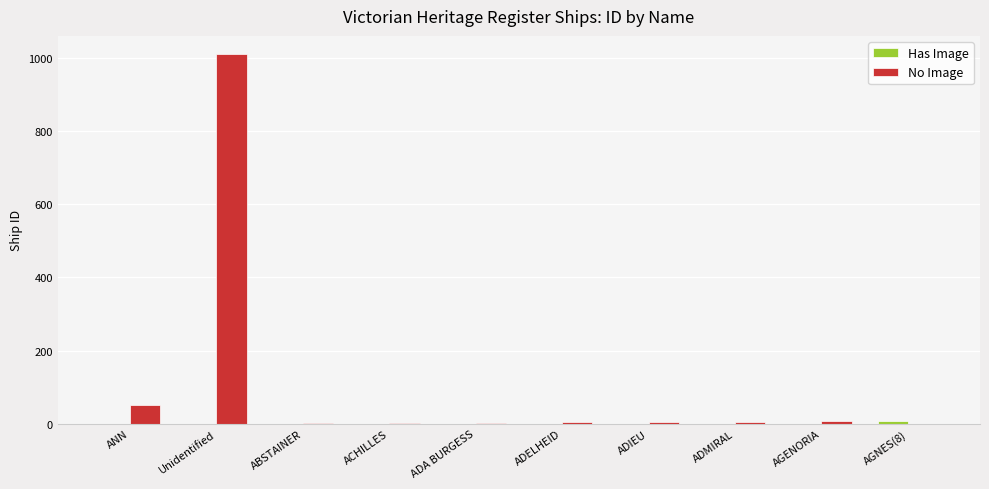

Which series has the largest total across all categories?

No Image